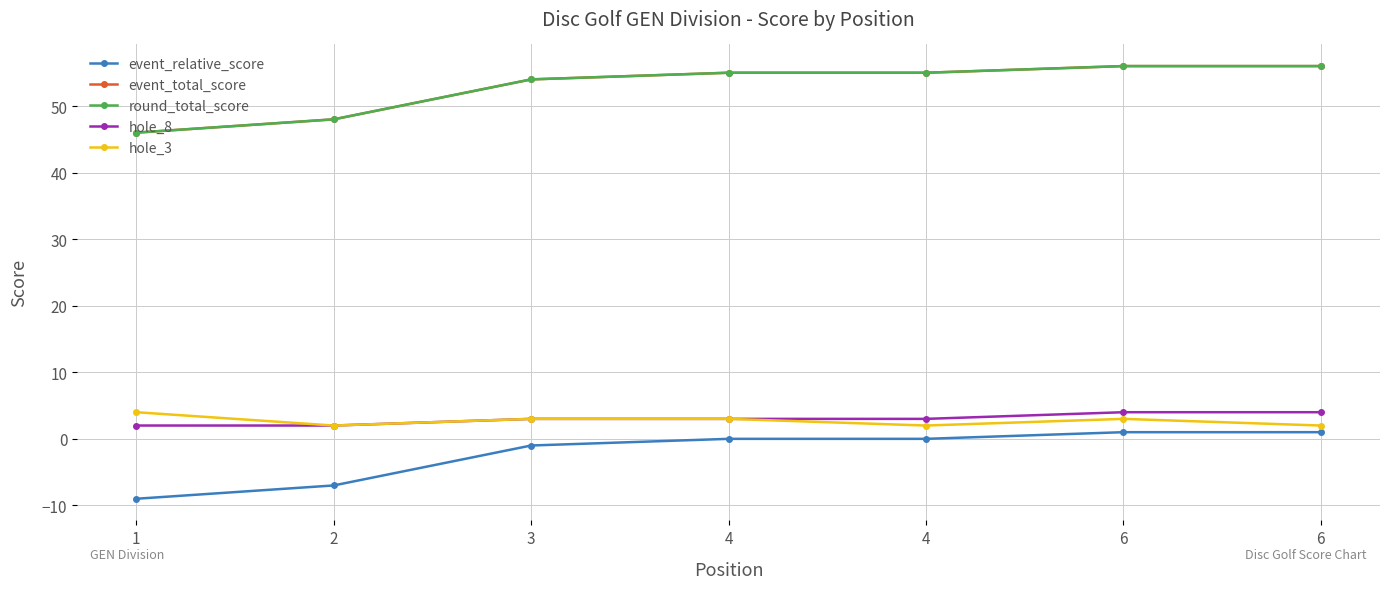

Is the value of event_relative_score at 6 greater than the value of event_total_score at 4?

No